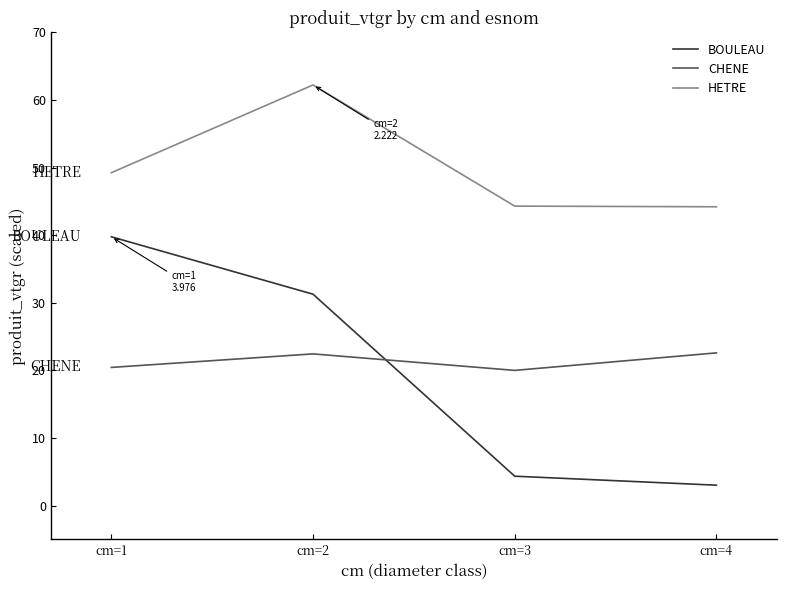

What is the total value across all series at cm=1?

109.4